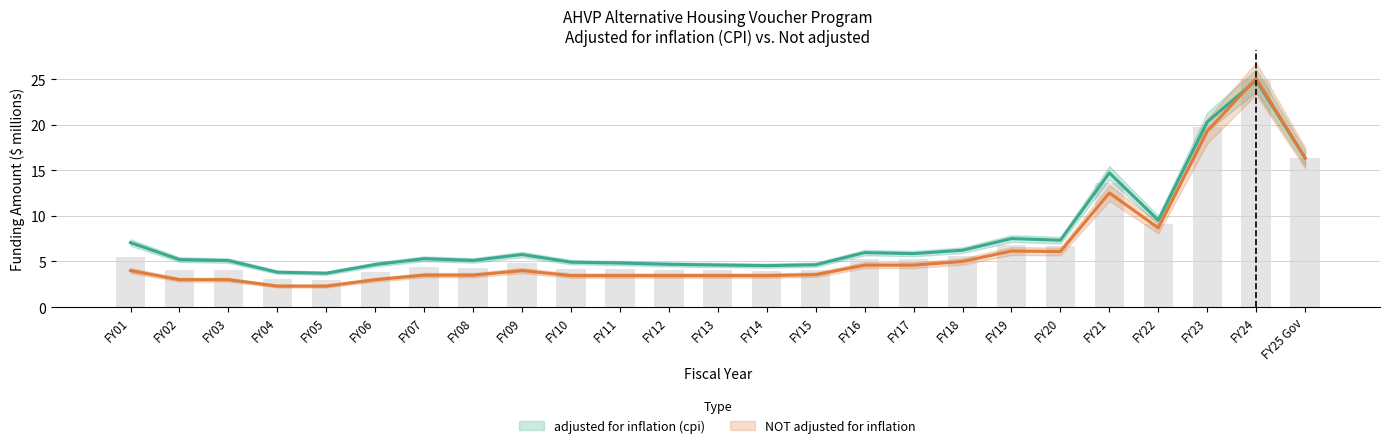

What is the smallest value displayed?

2.3